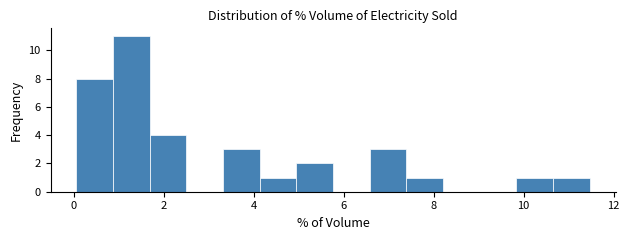

Reading left to right, list every bar in this chart as the range it spans on the x-axis followed by its height. Neither the bar edges nor the heights are printed on the chart, so give them approximately, as read against the axes.

0.0 to 0.8: 8
0.8 to 1.6: 11
1.6 to 2.4: 4
2.4 to 3.4: 0
3.4 to 4.2: 3
4.2 to 5.0: 1
5.0 to 5.8: 2
5.8 to 6.6: 0
6.6 to 7.4: 3
7.4 to 8.2: 1
8.2 to 9.0: 0
9.0 to 9.8: 0
9.8 to 10.6: 1
10.6 to 11.4: 1